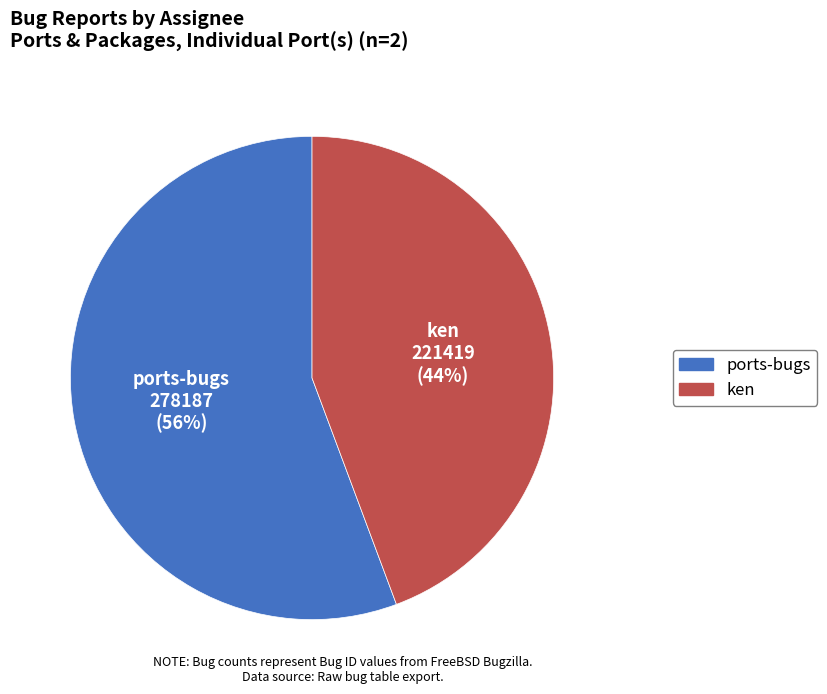

Count the number of slices in the pie.

2